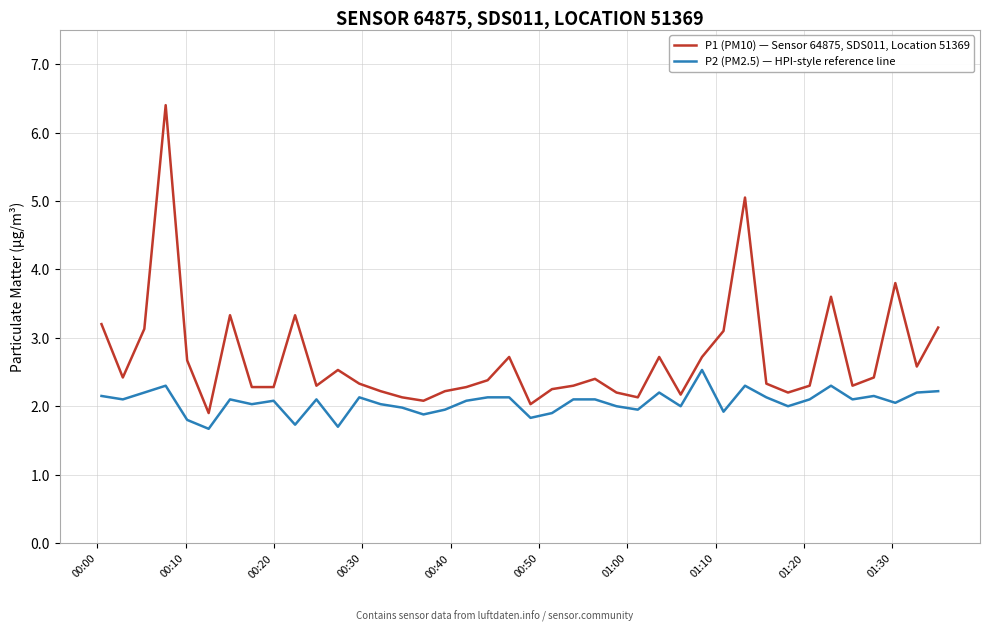

True or false: P1 (PM10) — Sensor 64875, SDS011, Location 51369 and P2 (PM2.5) — HPI-style reference line intersect in this chart.

False